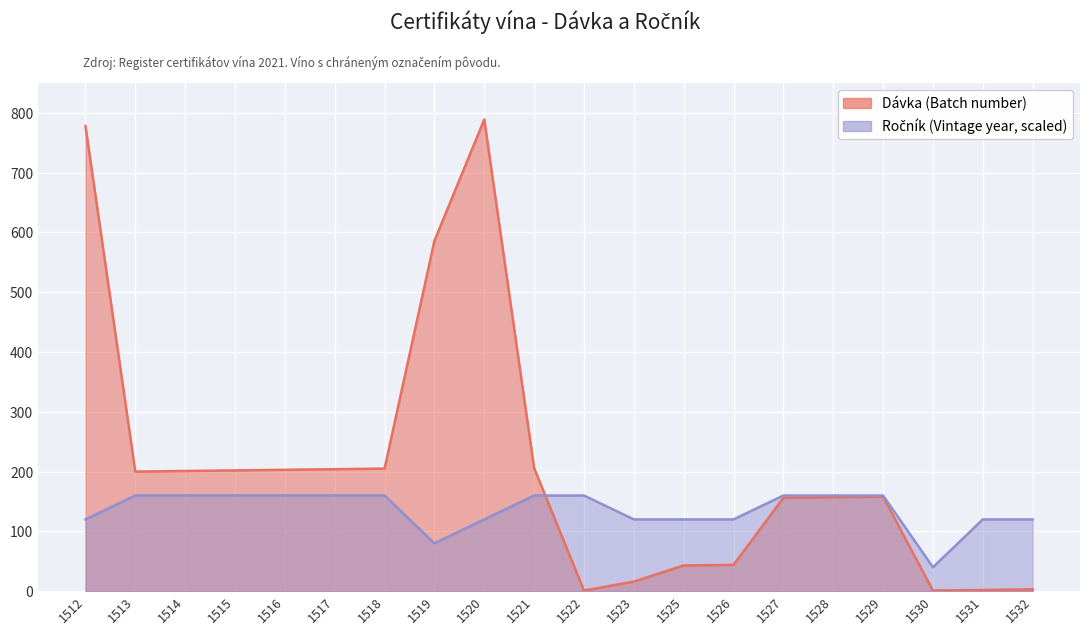

Which category has the lowest value in the Ročník (Vintage year) series?

1530